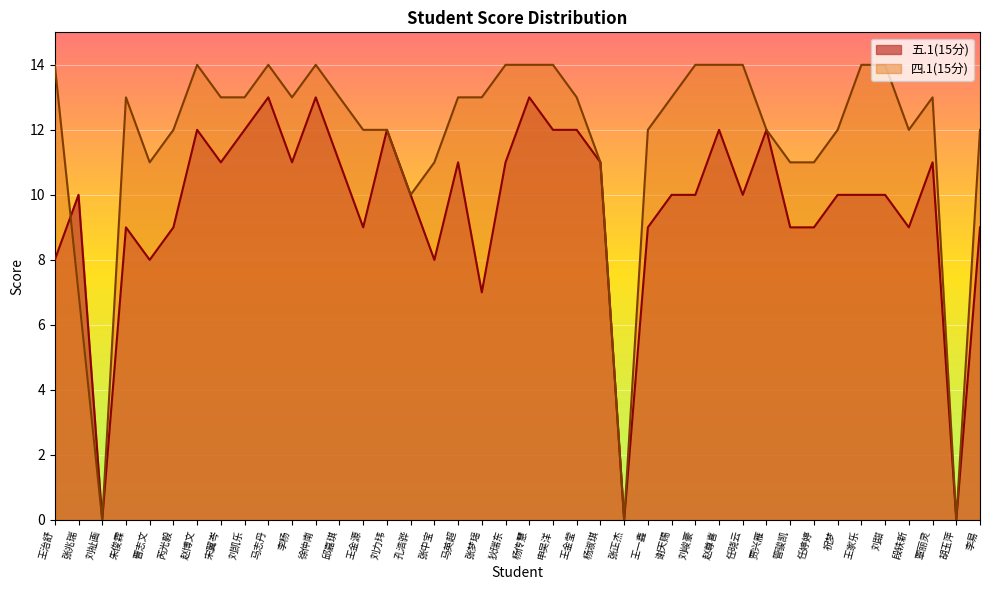

Reading left to right, list all the values displayed in this chart.

五.1(15分): 8	10	0	9	8	9	12	11	12	13	11	13	11	9	12	10	8	11	7	11	13	12	12	11	0	9	10	10	12	10	12	9	9	10	10	10	9	11	0	9
四.1(15分): 14	7	0	13	11	12	14	13	13	14	13	14	13	12	12	10	11	13	13	14	14	14	13	11	0	12	13	14	14	14	12	11	11	12	14	14	12	13	0	12